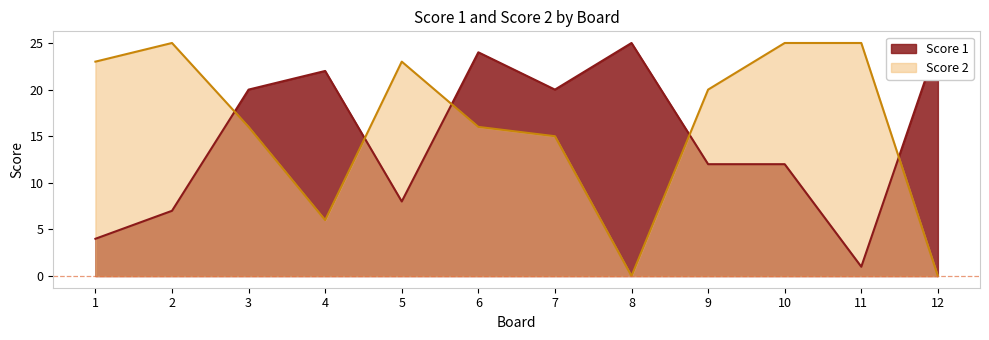

What is the value of the Score 1 point at the 8th from the left?

25